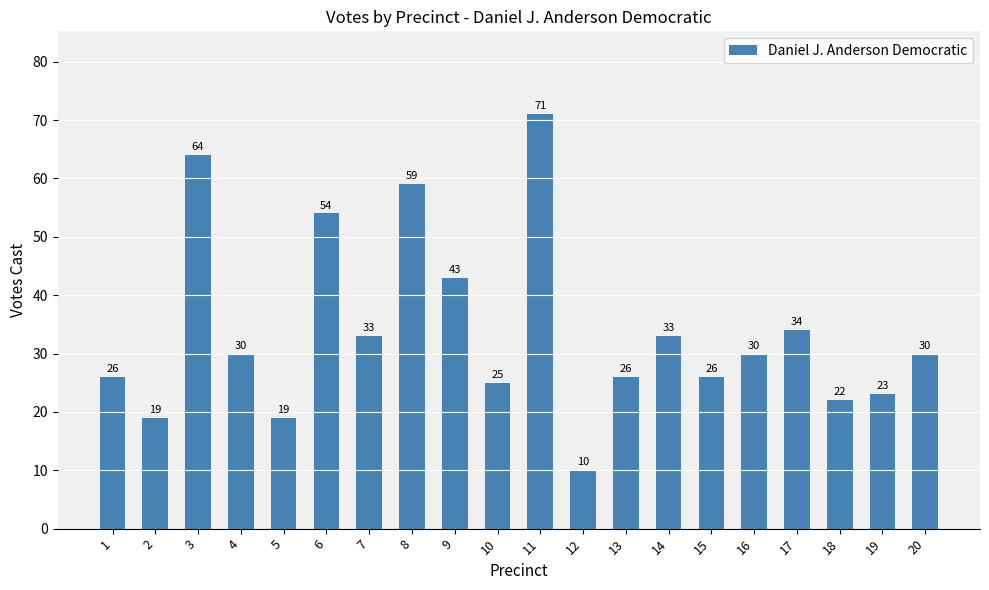

Are the bars grouped side by side (vs. stacked)?

No